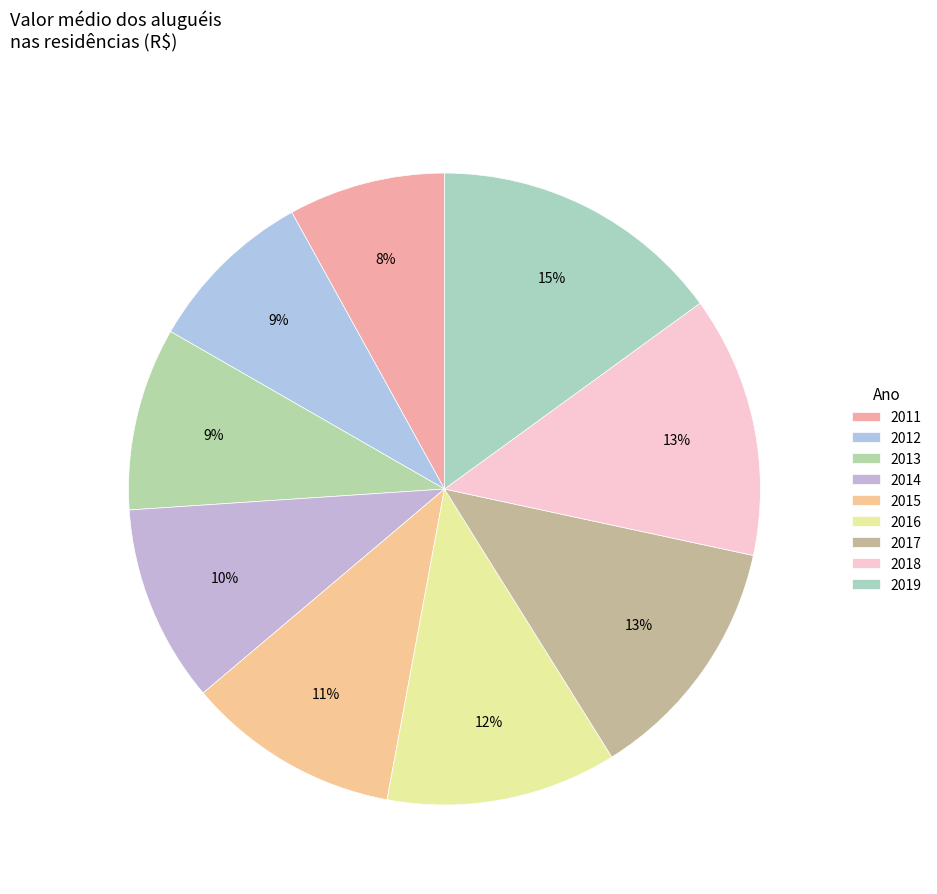

Which category has the biggest portion of the pie?

2019